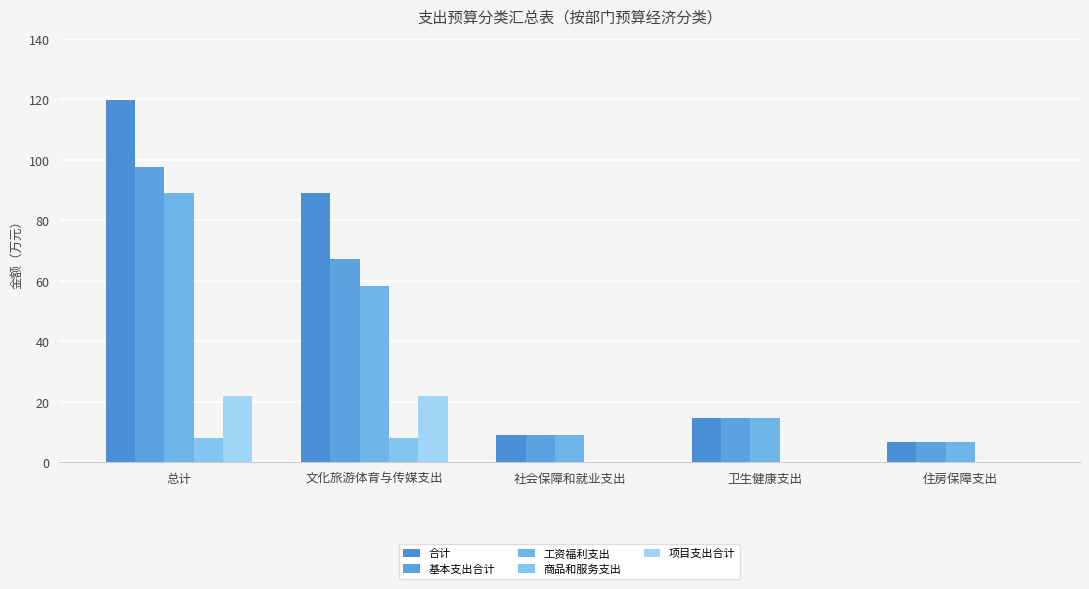

Which series has the widest spread of values?

合计